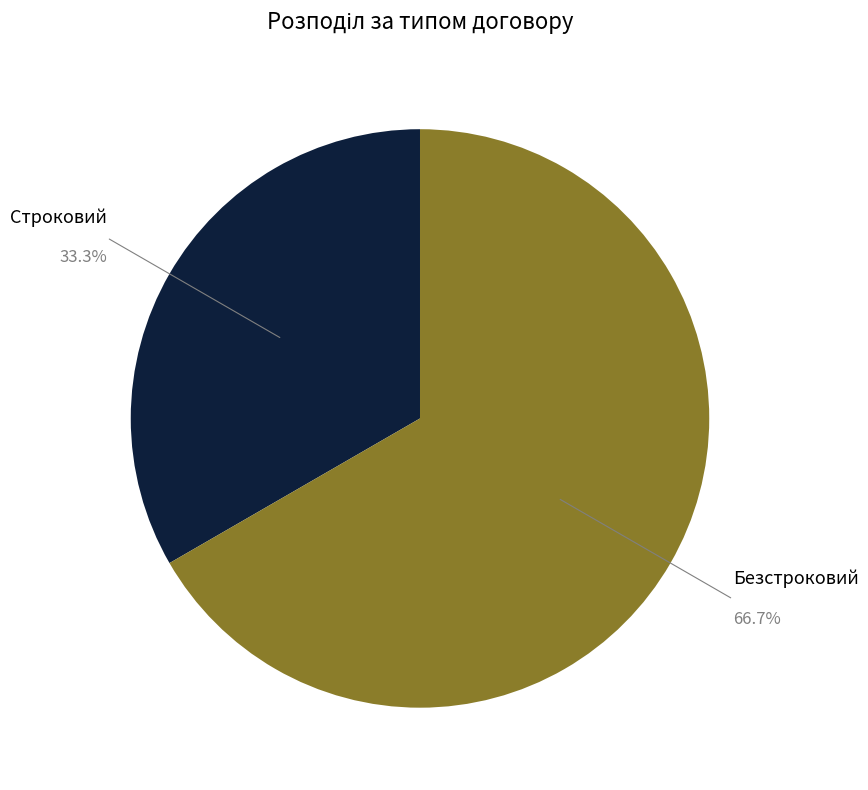

What is the smallest slice in the pie chart?

Строковий